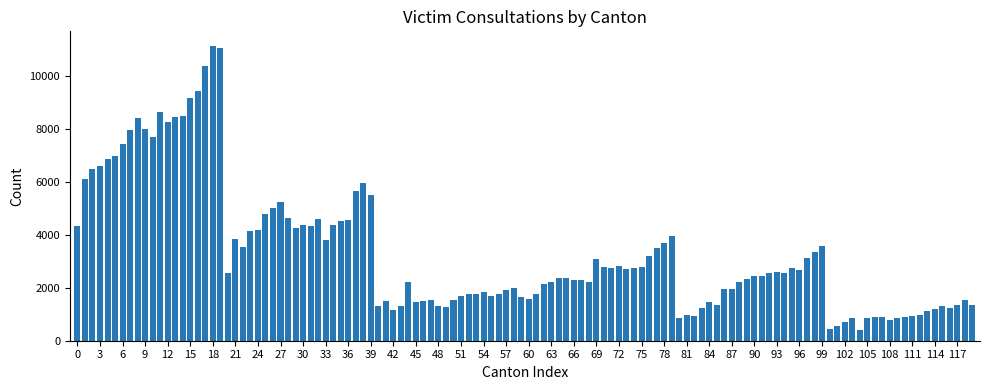

Does the chart contain stacked bars?

No